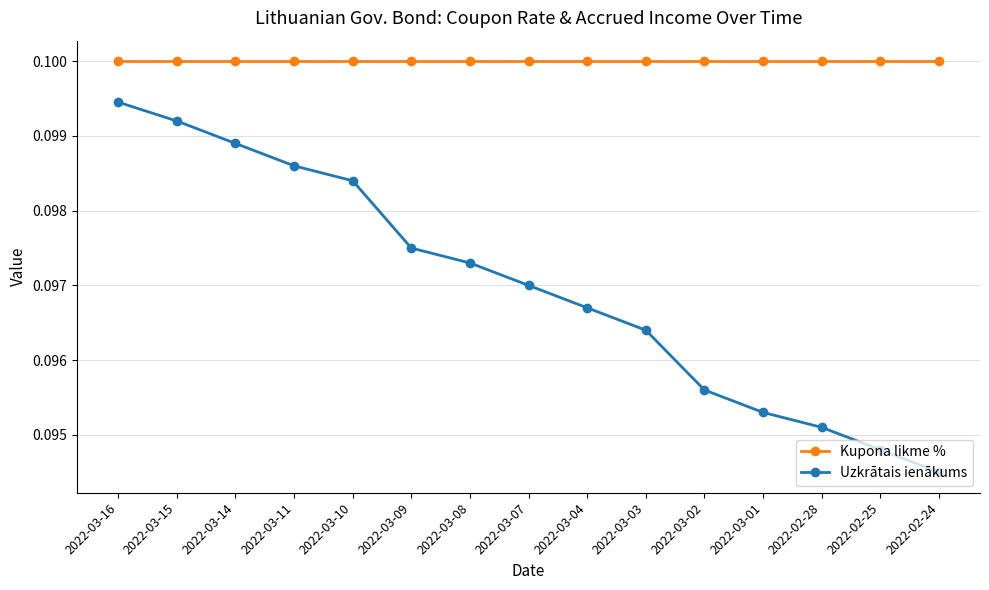

What is the label of the 1st point from the right?

2022-02-24